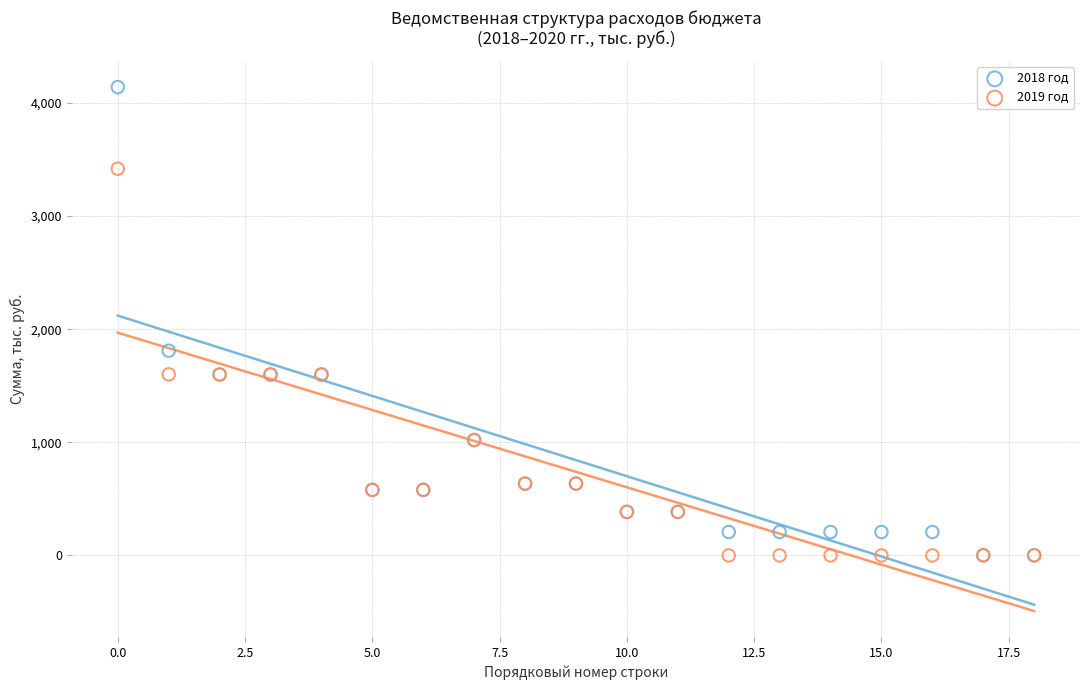

Across all series, what Y value is closest to 2070?

1809.8